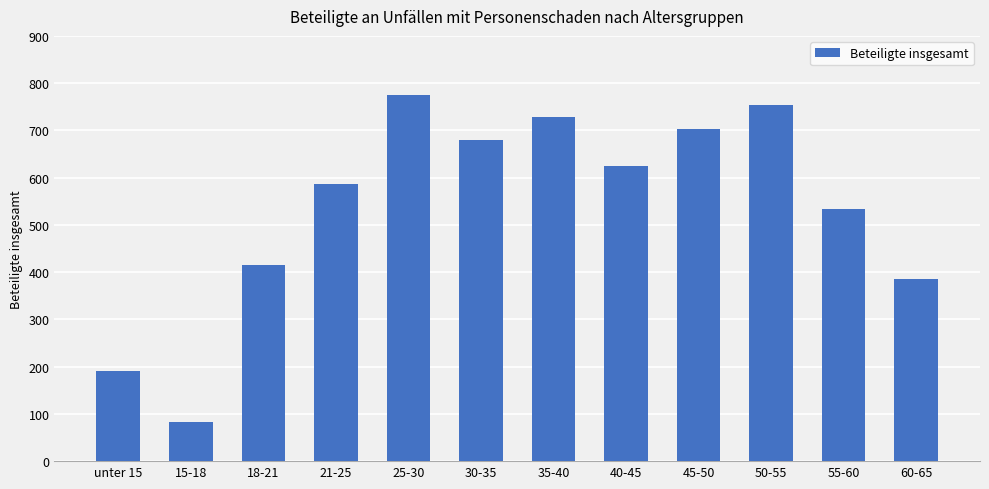

What position from the left is 25-30?

5